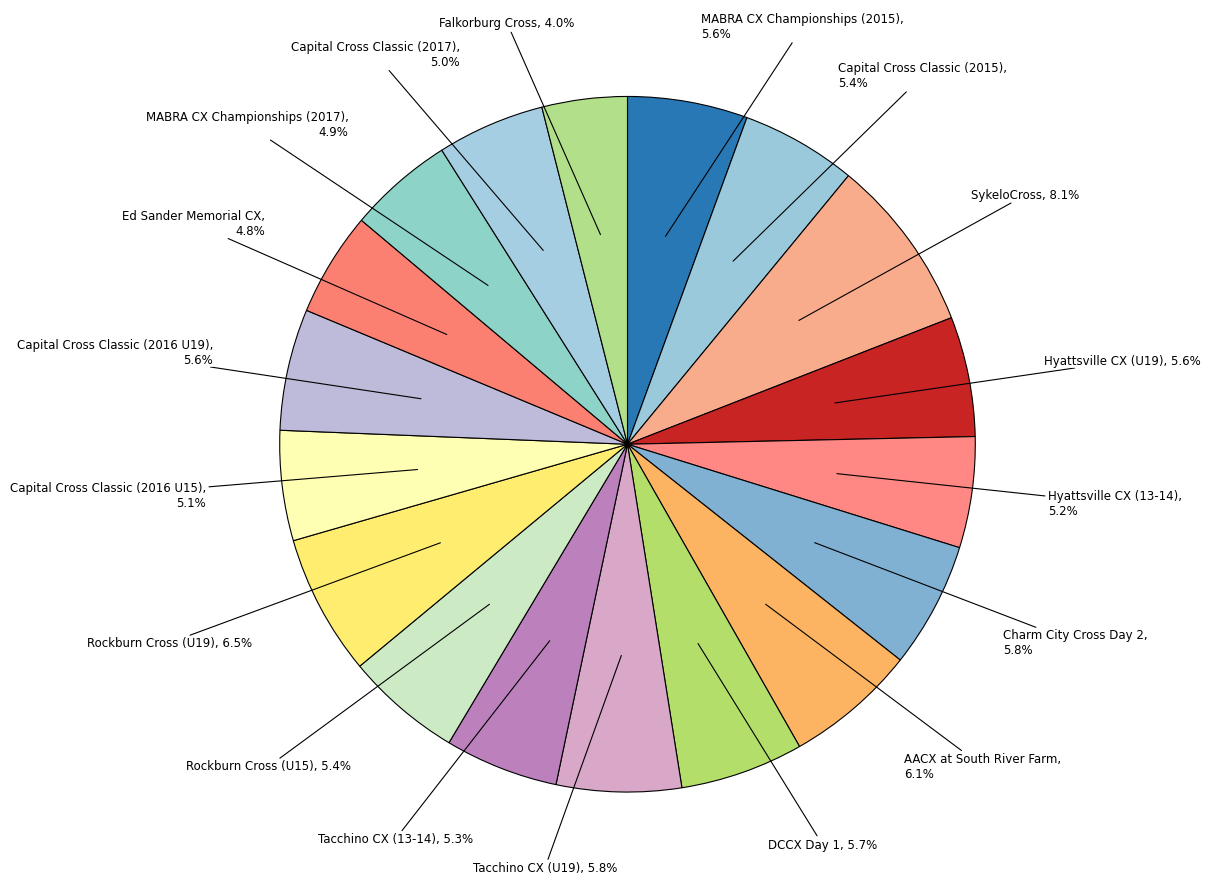

How many slices are in this pie chart?

18